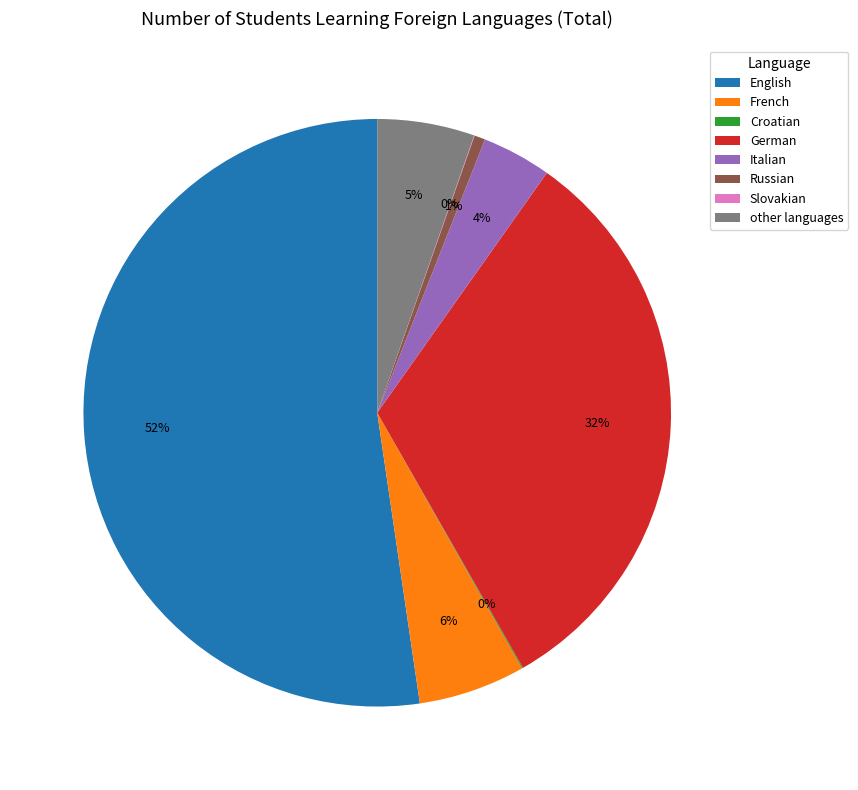

What is the largest slice in the pie chart?

English